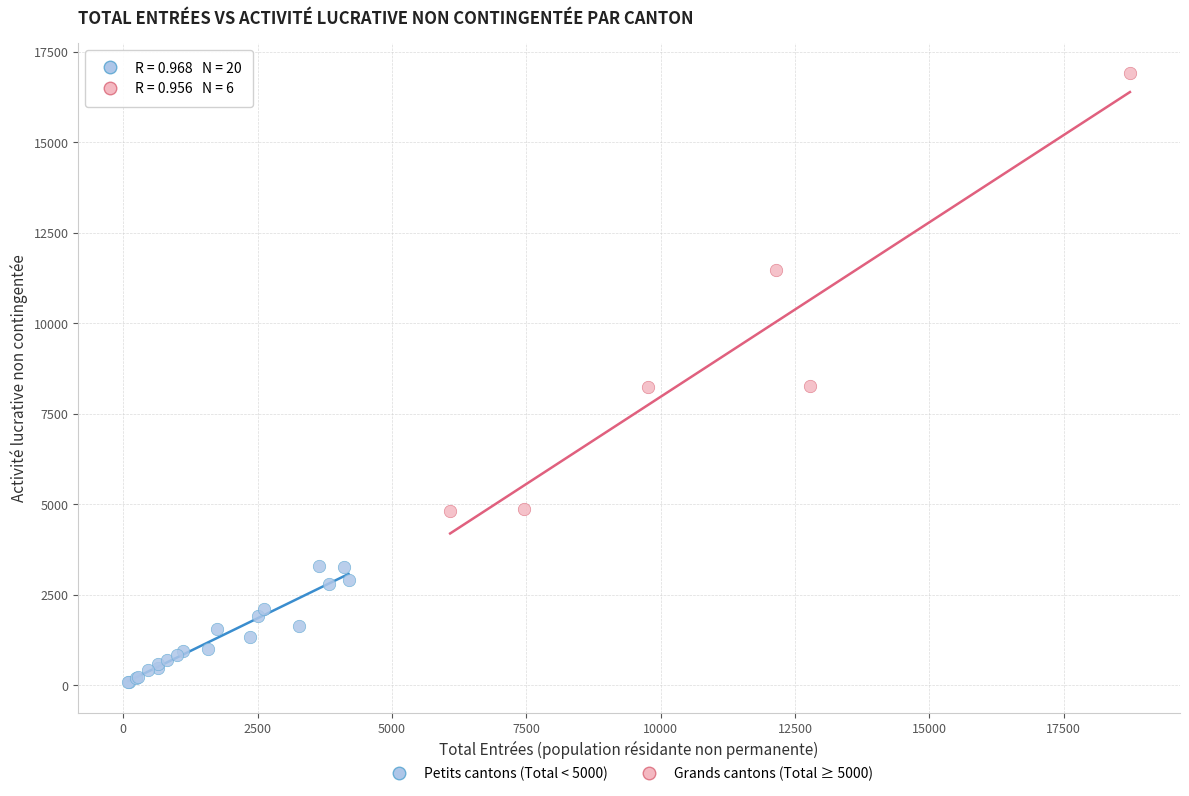

Which series has the widest spread of Y values?

Grands cantons (Total ≥ 5000)